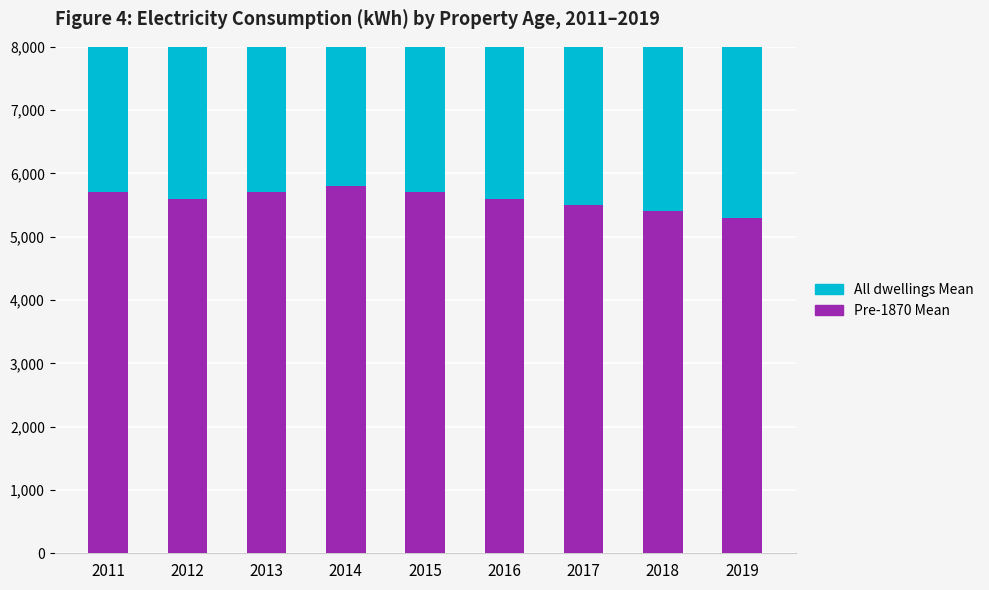

Count the Pre-1870 Mean values in the range 5500 to 5700.

6